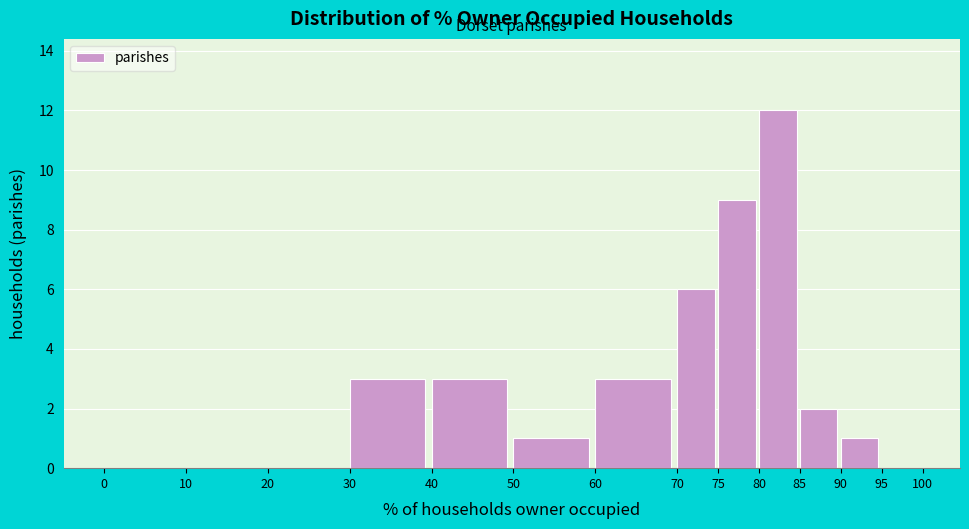

Which range on the x-axis has the tallest bar?

80 to 85